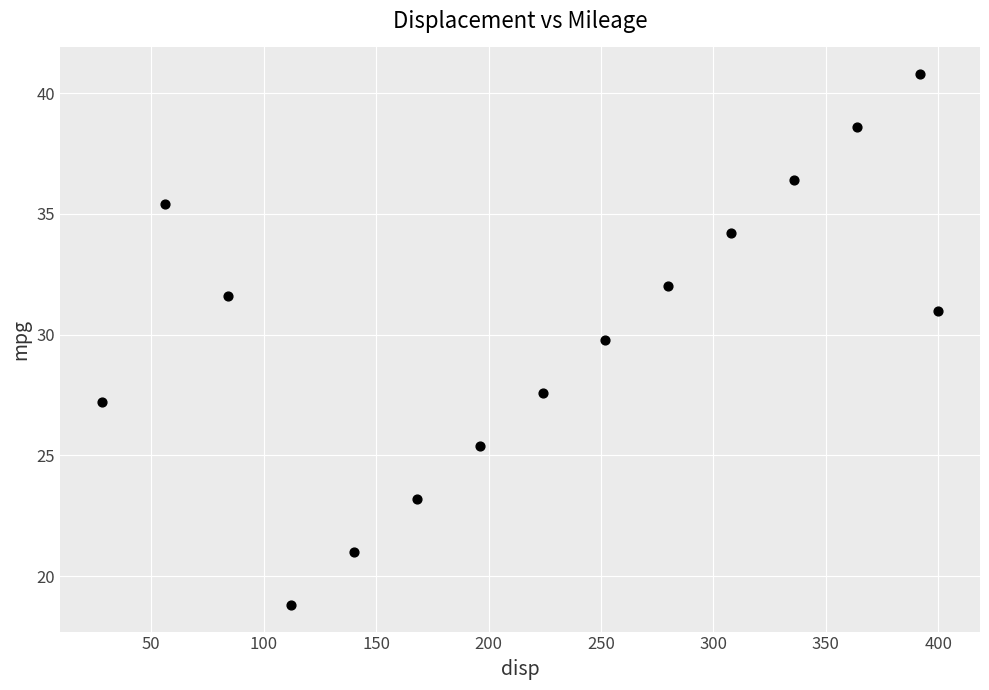

What is the range of Y values (max minus min)?

22.0